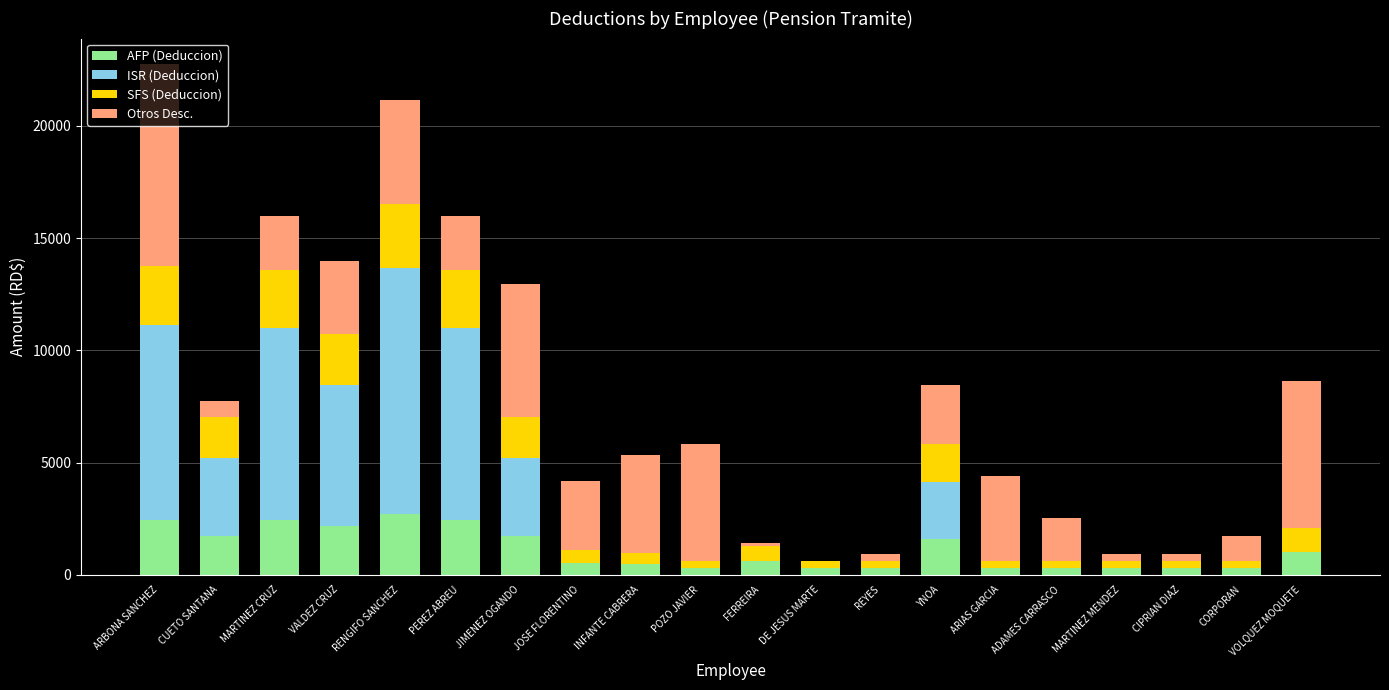

What is the highest value of the AFP (Deduccion) series?

2726.5